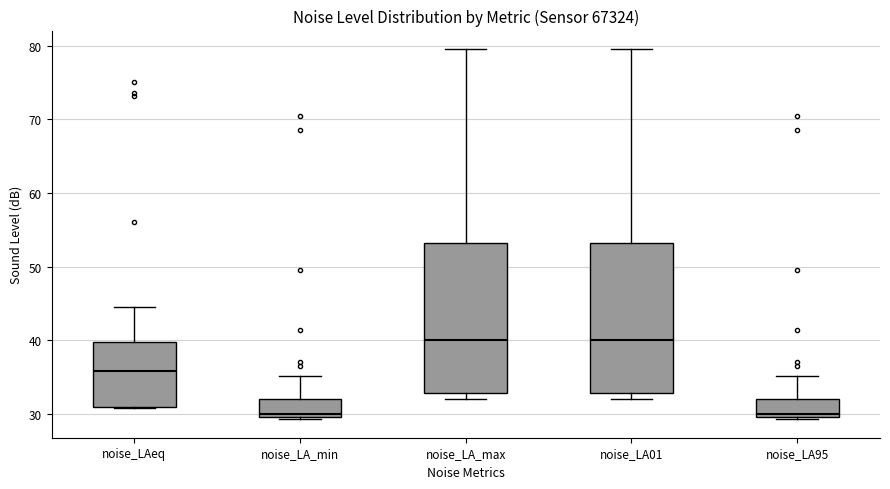

Reading left to right, read every box against the y-axis: the position of its median line, the range the box covers, and the ends of its whiskers. The values are not printed on the chart, so give them approximately, as read against the axis.

noise_LAeq: median 36, box 31 to 40, whiskers 31 to 45
noise_LA_min: median 30 (just above the box's lower edge), box 30 to 32, whiskers 29 to 35
noise_LA_max: median 40, box 33 to 53, whiskers 32 to 80
noise_LA01: median 40, box 33 to 53, whiskers 32 to 80
noise_LA95: median 30 (just above the box's lower edge), box 30 to 32, whiskers 29 to 35